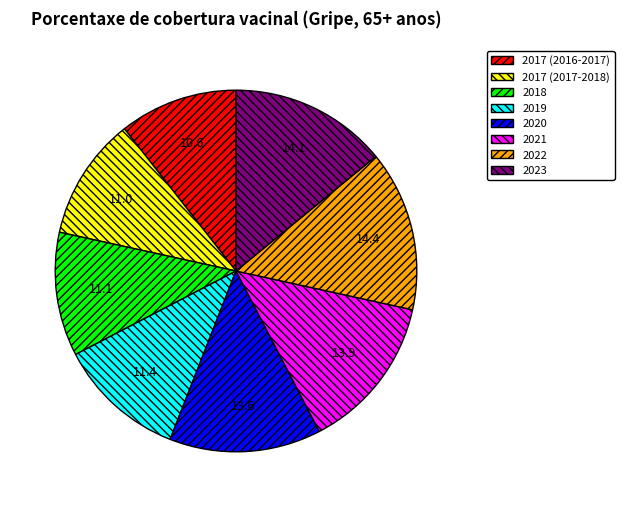

Combined, do 2023 and 2020 account for over 50%?

No